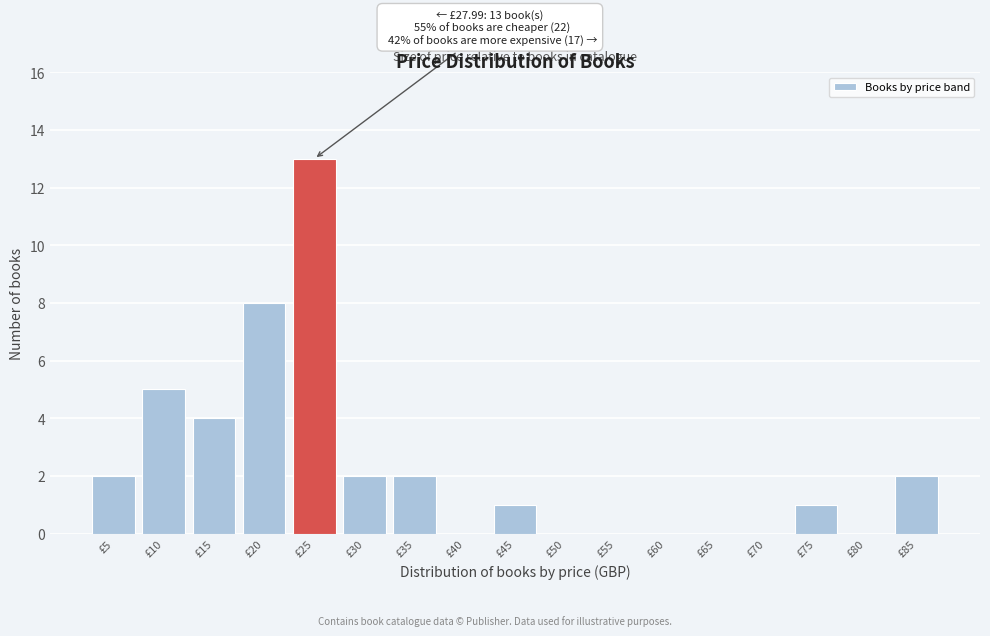

Reading right to left, what are all the values shown in this chart?

£85=2	£80=0	£75=1	£70=0	£65=0	£60=0	£55=0	£50=0	£45=1	£40=0	£35=2	£30=2	£25=13	£20=8	£15=4	£10=5	£5=2